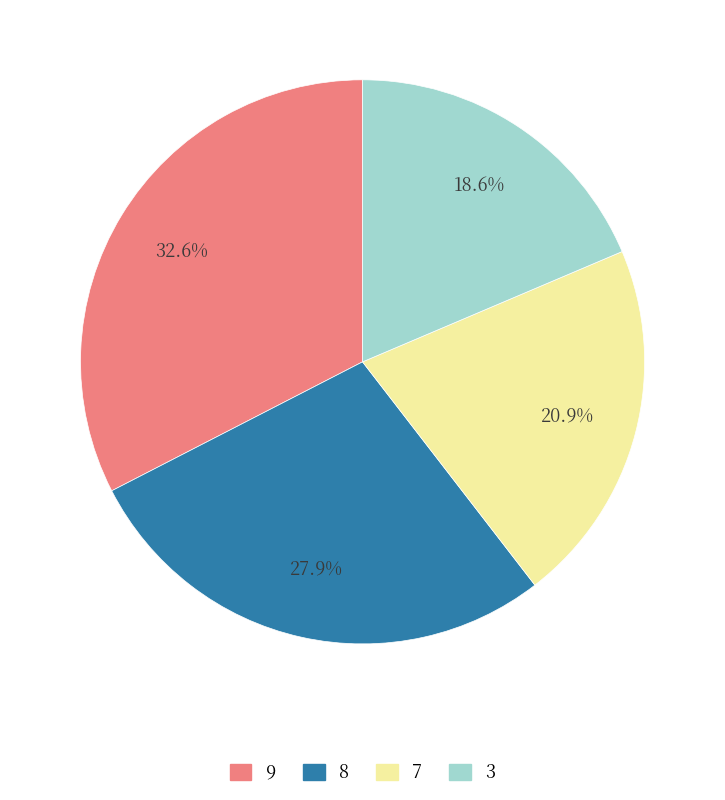

Does any single category account for the majority?

No